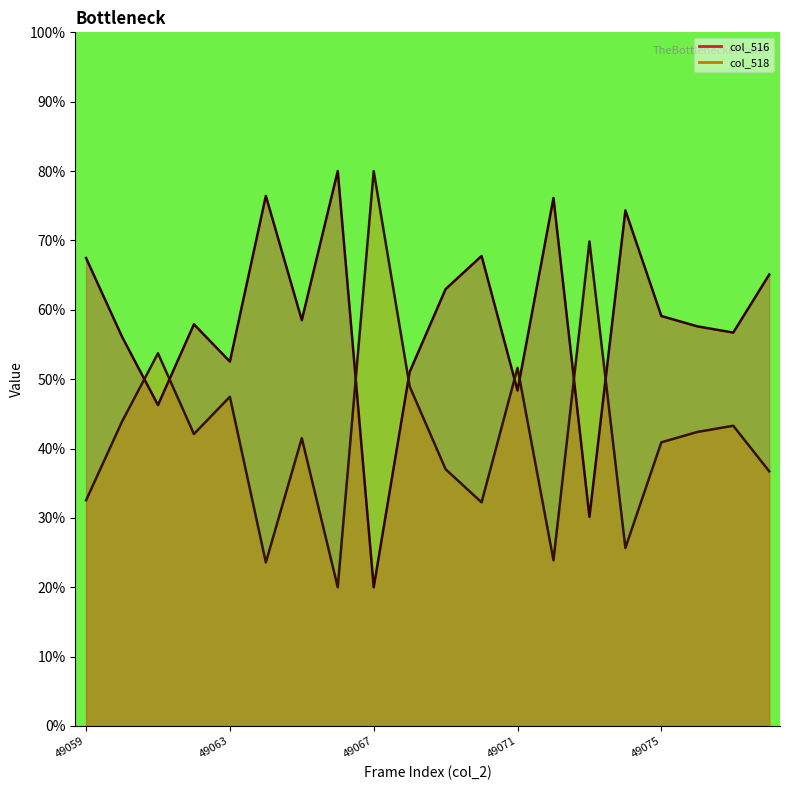

List the series in order of their peak value, lowest first.

col_516, col_518